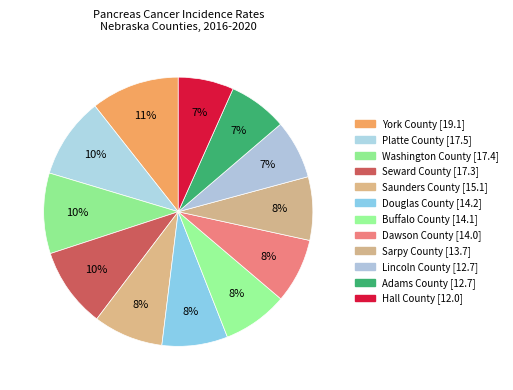

How many segments does this pie chart have?

12